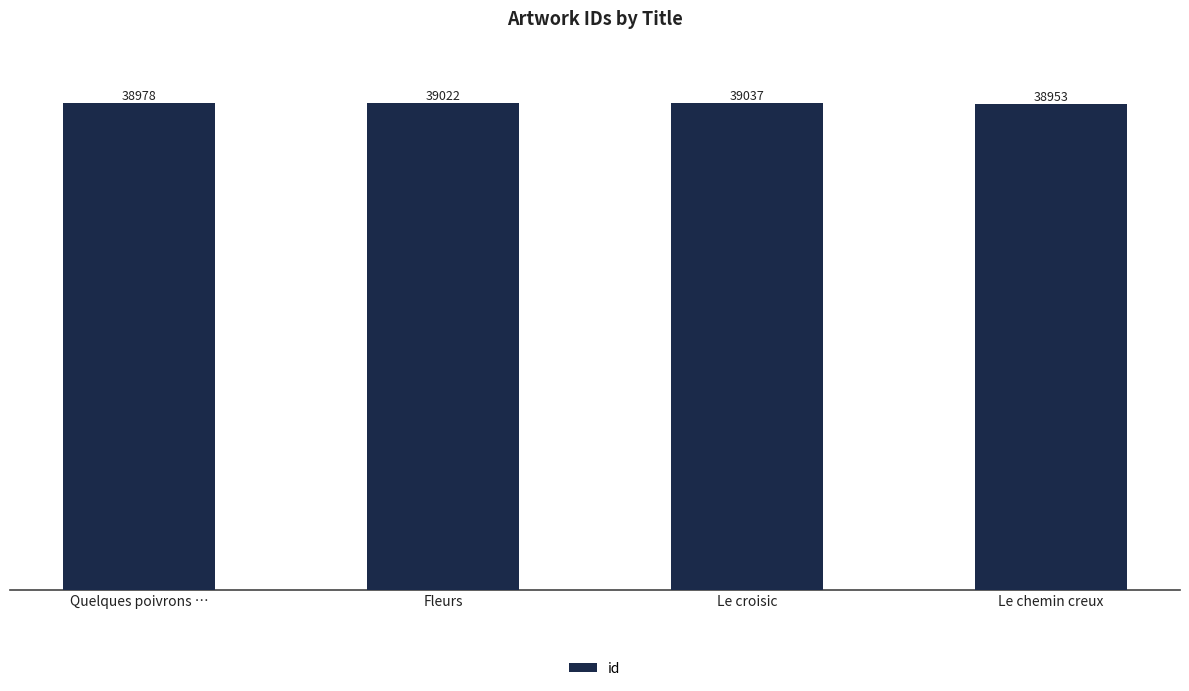

Reading left to right, what are all the values shown in this chart?

Quelques poivrons …=38978	Fleurs=39022	Le croisic=39037	Le chemin creux=38953